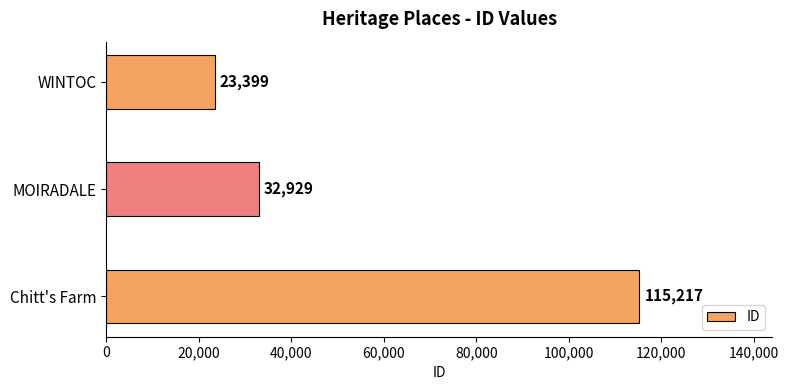

What is the approximate value at WINTOC?

23399